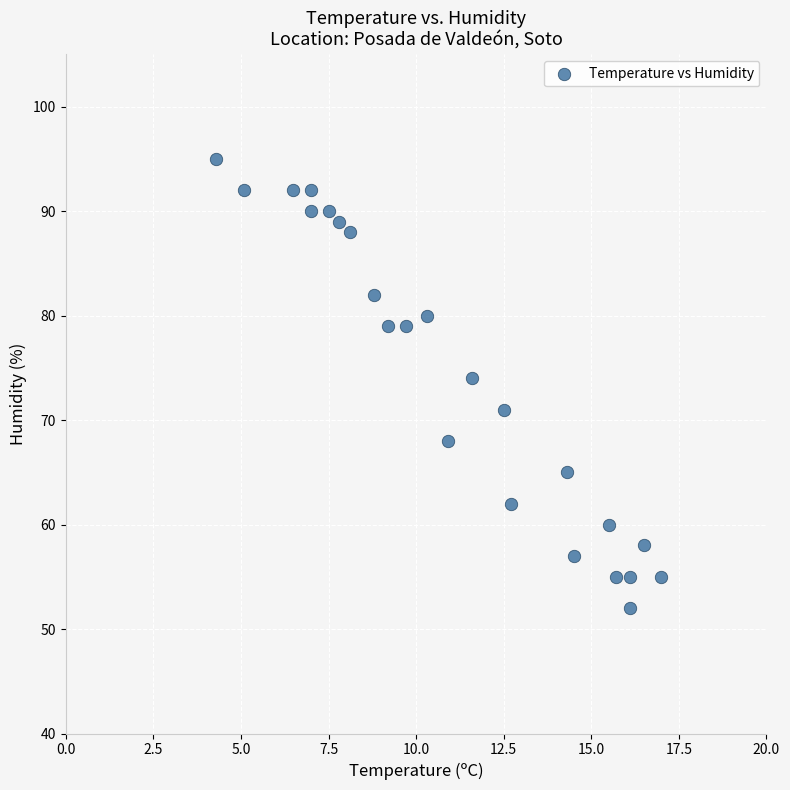

What Y value in the scatter plot is closest to 73?

74